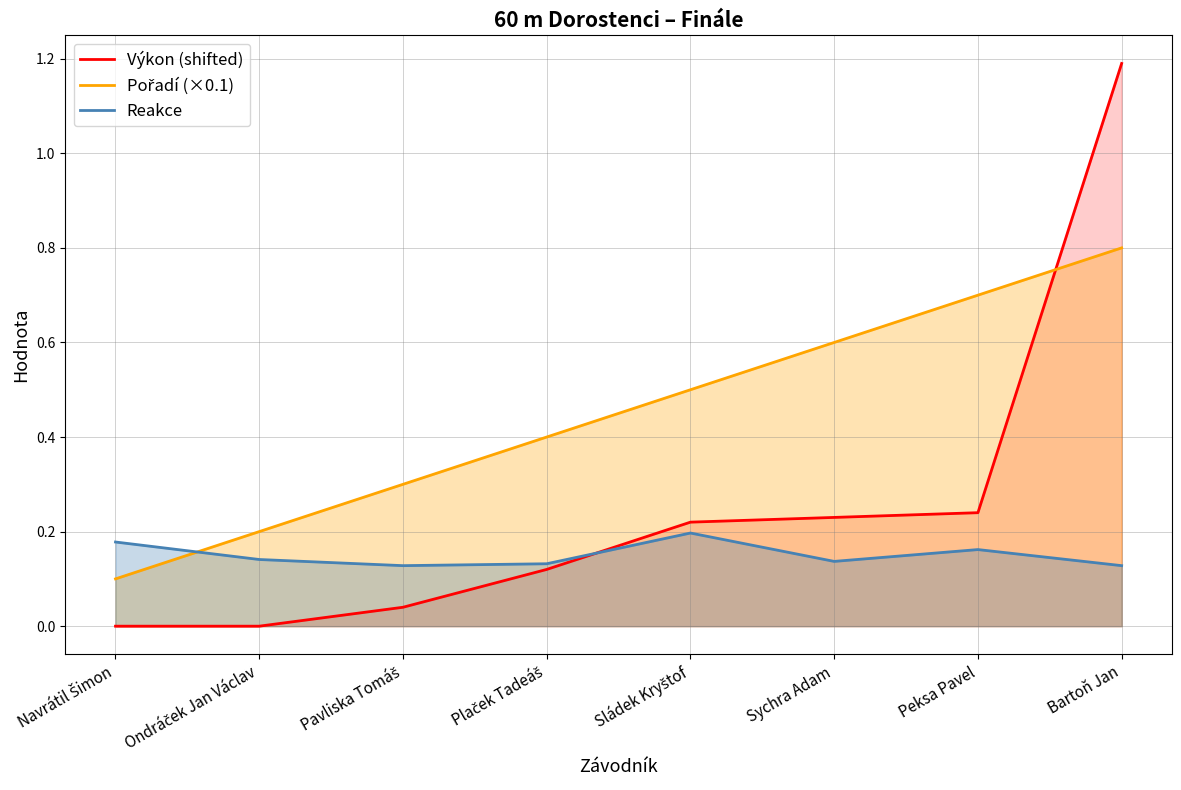

Where is the first local minimum for Reakce?

Pavliska Tomáš